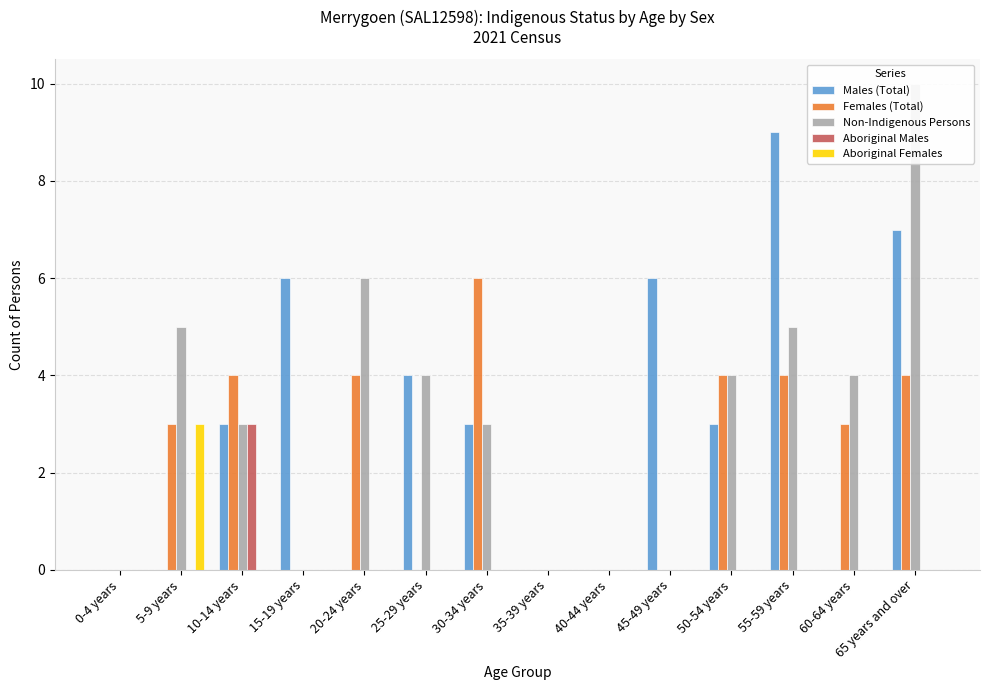

Reading left to right, list all the values displayed in this chart.

Males (Total): 0-4 years=0	5-9 years=0	10-14 years=3	15-19 years=6	20-24 years=0	25-29 years=4	30-34 years=3	35-39 years=0	40-44 years=0	45-49 years=6	50-54 years=3	55-59 years=9	60-64 years=0	65 years and over=7
Females (Total): 0-4 years=0	5-9 years=3	10-14 years=4	15-19 years=0	20-24 years=4	25-29 years=0	30-34 years=6	35-39 years=0	40-44 years=0	45-49 years=0	50-54 years=4	55-59 years=4	60-64 years=3	65 years and over=4
Non-Indigenous Persons: 0-4 years=0	5-9 years=5	10-14 years=3	15-19 years=0	20-24 years=6	25-29 years=4	30-34 years=3	35-39 years=0	40-44 years=0	45-49 years=0	50-54 years=4	55-59 years=5	60-64 years=4	65 years and over=10
Aboriginal Males: 0-4 years=0	5-9 years=0	10-14 years=3	15-19 years=0	20-24 years=0	25-29 years=0	30-34 years=0	35-39 years=0	40-44 years=0	45-49 years=0	50-54 years=0	55-59 years=0	60-64 years=0	65 years and over=0
Aboriginal Females: 0-4 years=0	5-9 years=3	10-14 years=0	15-19 years=0	20-24 years=0	25-29 years=0	30-34 years=0	35-39 years=0	40-44 years=0	45-49 years=0	50-54 years=0	55-59 years=0	60-64 years=0	65 years and over=0